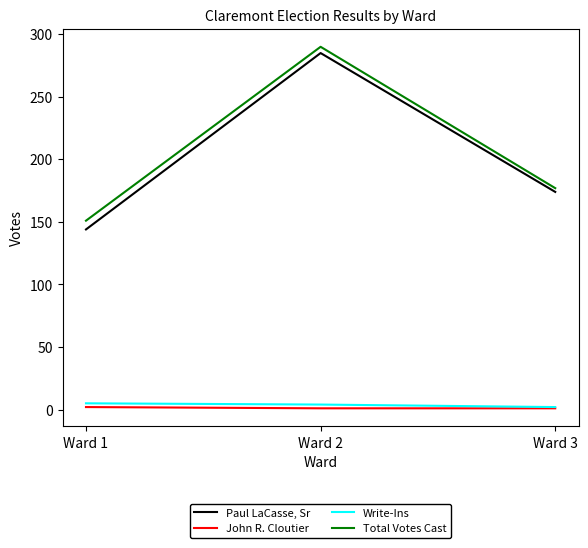

How many lines are shown in the chart?

4